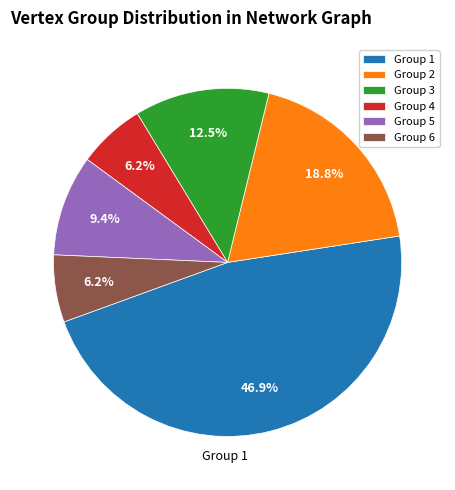

Is there a majority slice in this chart?

No